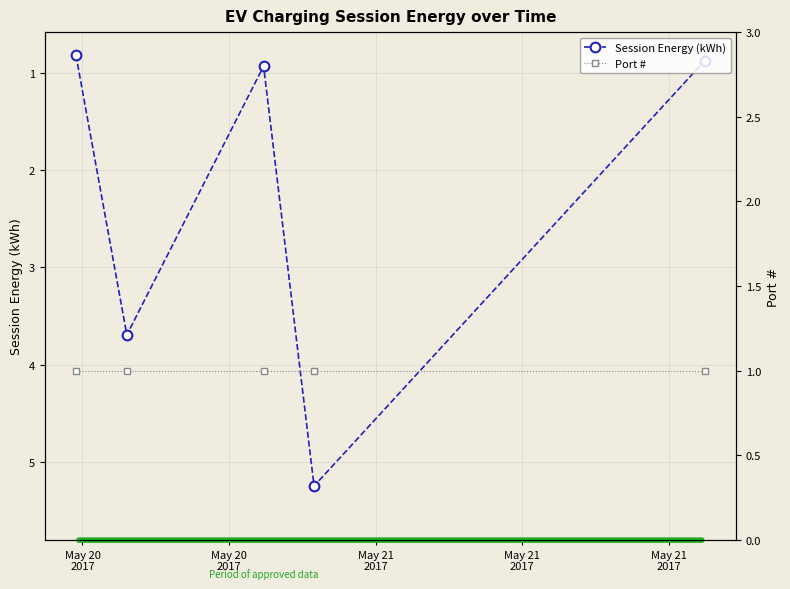

How many lines are shown in the chart?

2